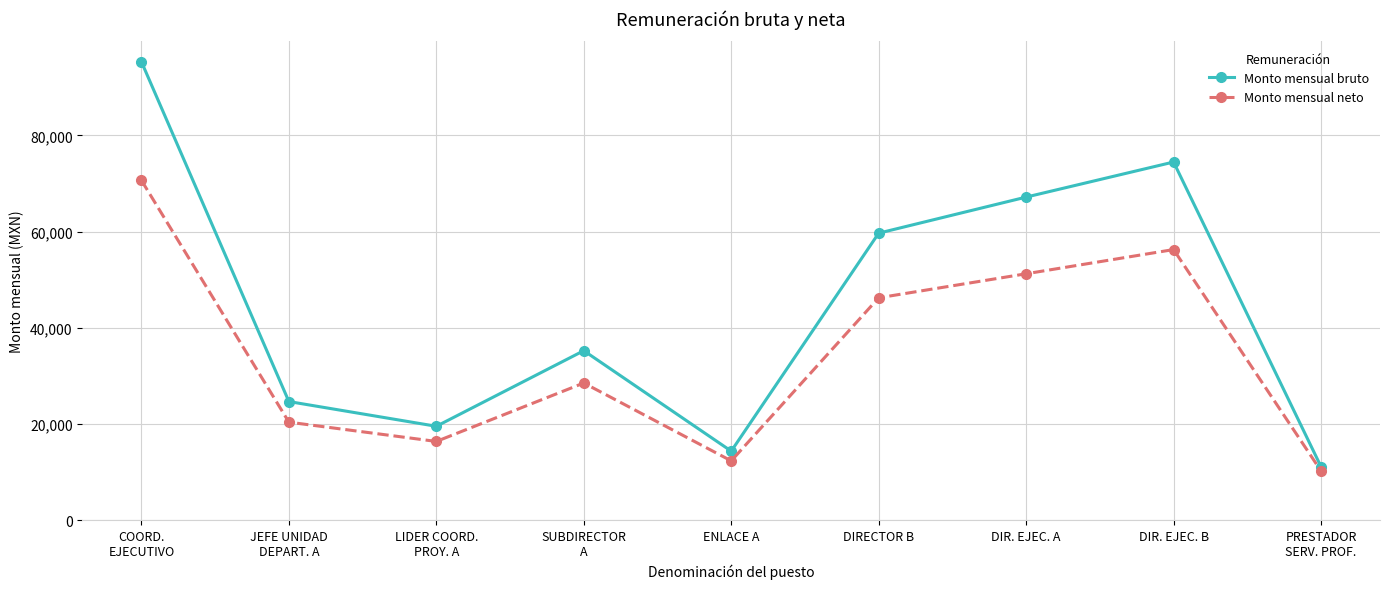

How many data points in Monto mensual neto are less than 28527?

4